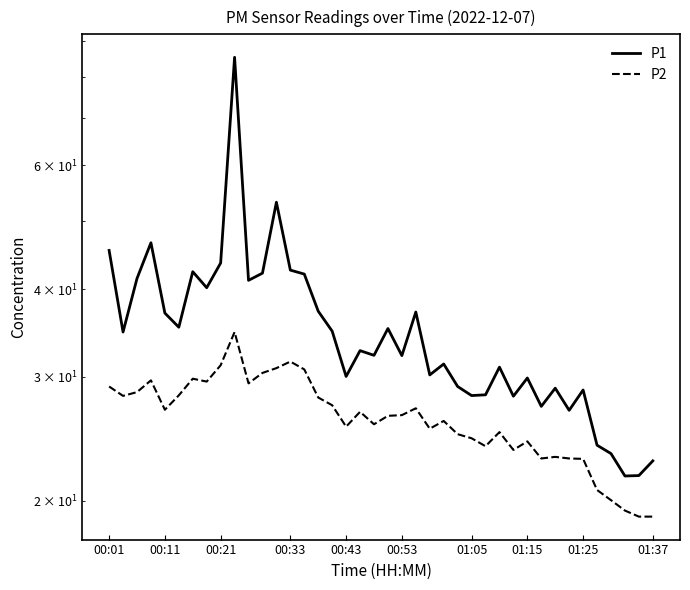

Does the chart have visible grid lines?

No